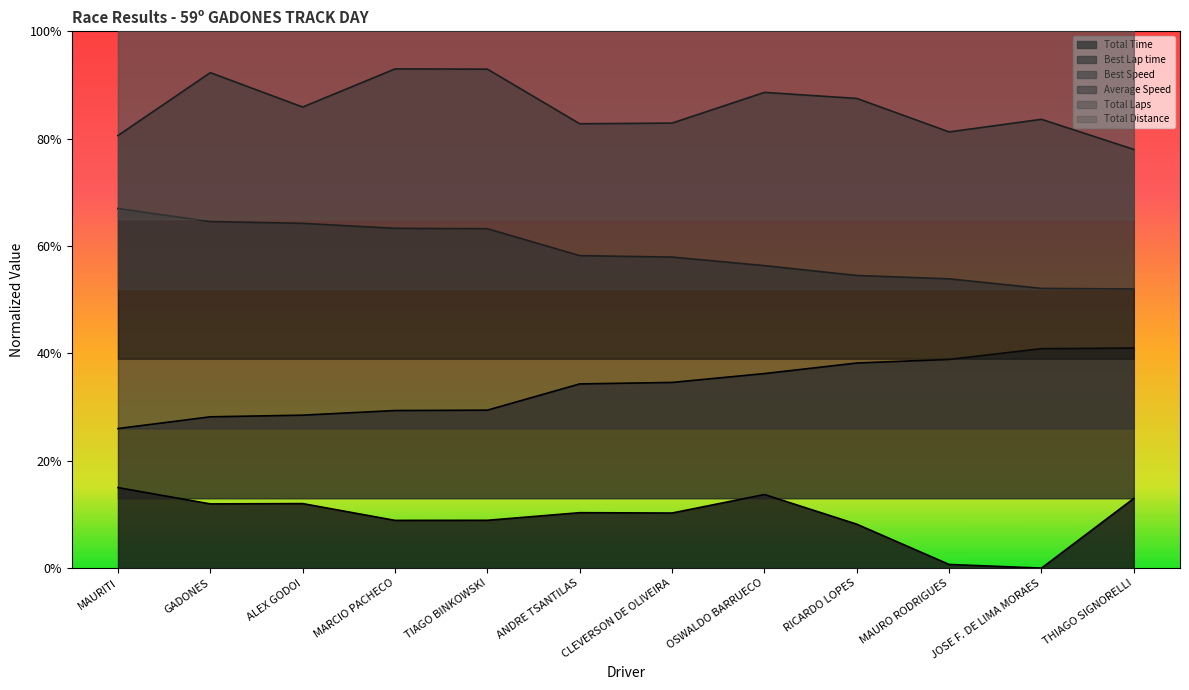

Reading left to right, transcribe all the data shown in this chart.

Total Time: 0.1	0.1	0.1	0.1	0.1	0.1	0.1	0.1	0.1	0.0	0.0	0.1
Best Lap time: 0.3	0.3	0.3	0.3	0.3	0.3	0.3	0.4	0.4	0.4	0.4	0.4
Best Speed: 0.7	0.6	0.6	0.6	0.6	0.6	0.6	0.6	0.5	0.5	0.5	0.5
Average Speed: 0.8	0.9	0.9	0.9	0.9	0.8	0.8	0.9	0.9	0.8	0.8	0.8
Total Laps: 1.4	1.5	1.4	1.4	1.4	1.4	1.4	1.5	1.4	1.3	1.3	1.4
Total Distance: 1.2	1.2	1.2	1.2	1.2	1.1	1.1	1.2	1.1	1.0	1.0	1.1